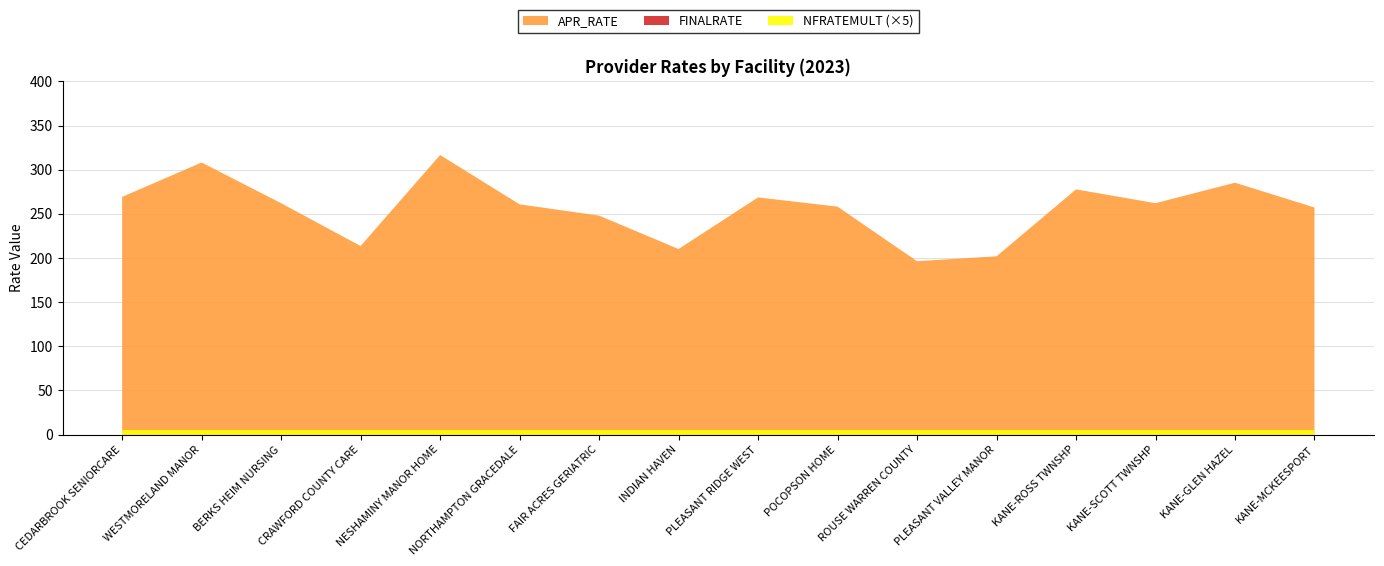

Reading right to left, transcribe all the data shown in this chart.

APR_RATE: 257.2	285.2	262.1	277.7	201.9	196.4	258.1	268.6	210.2	248.0	260.8	316.6	213.5	262.0	308.1	269.2
FINALRATE: 257.2	285.2	262.1	277.7	201.9	196.4	258.1	268.6	210.2	248.0	260.8	316.6	213.5	262.0	308.1	269.2
NFRATEMULT: 1.0	1.0	1.0	1.0	1.0	1.0	1.0	1.0	1.0	1.0	1.0	1.0	1.0	1.0	1.0	1.0